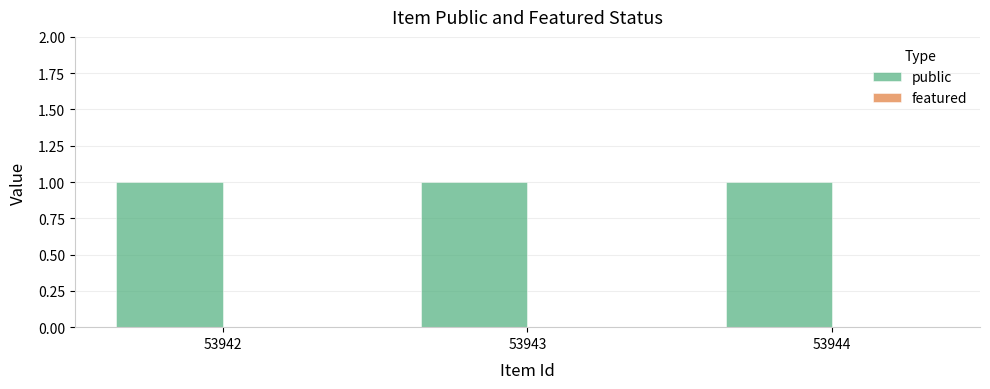

Reading right to left, list all the values displayed in this chart.

public: 1	1	1
featured: 0	0	0